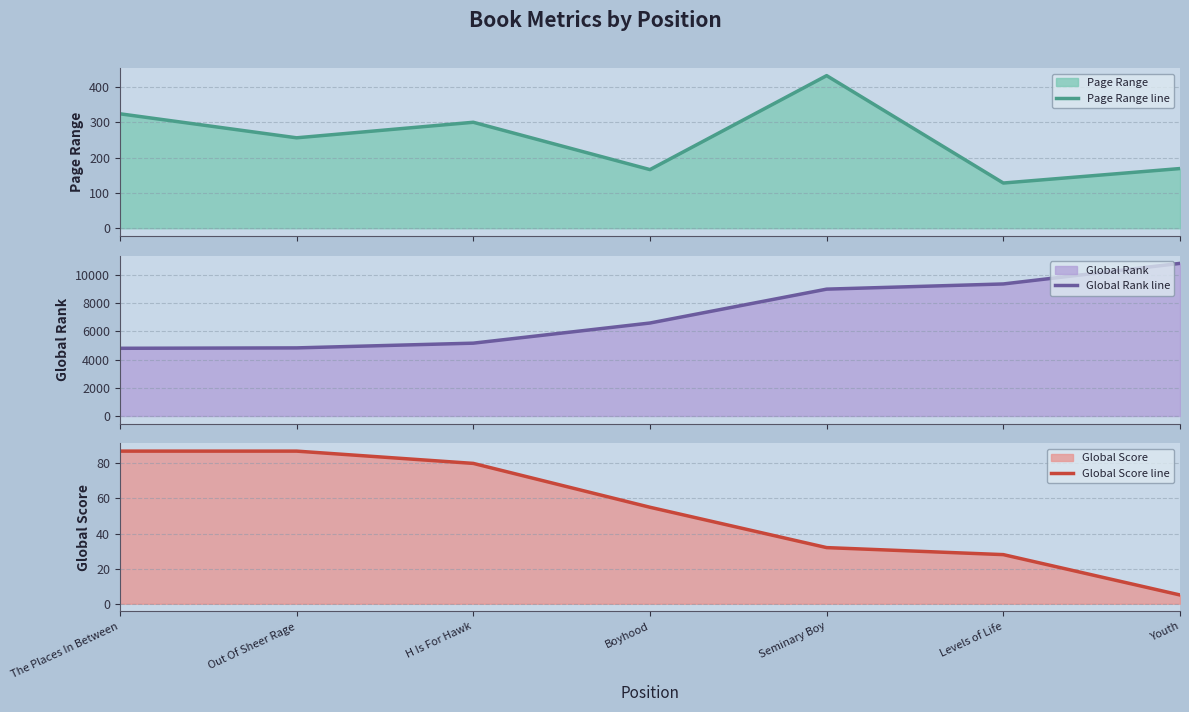

At how many categories does at least one series exceed 887?

7